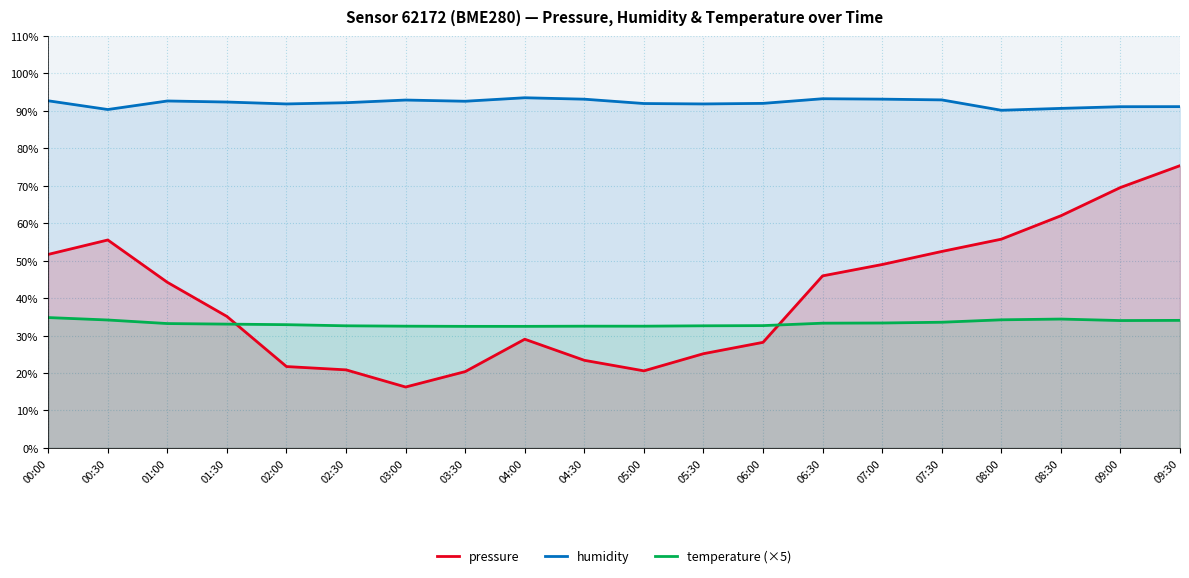

What are all the series names shown in the legend?

pressure, humidity, temperature (×5)